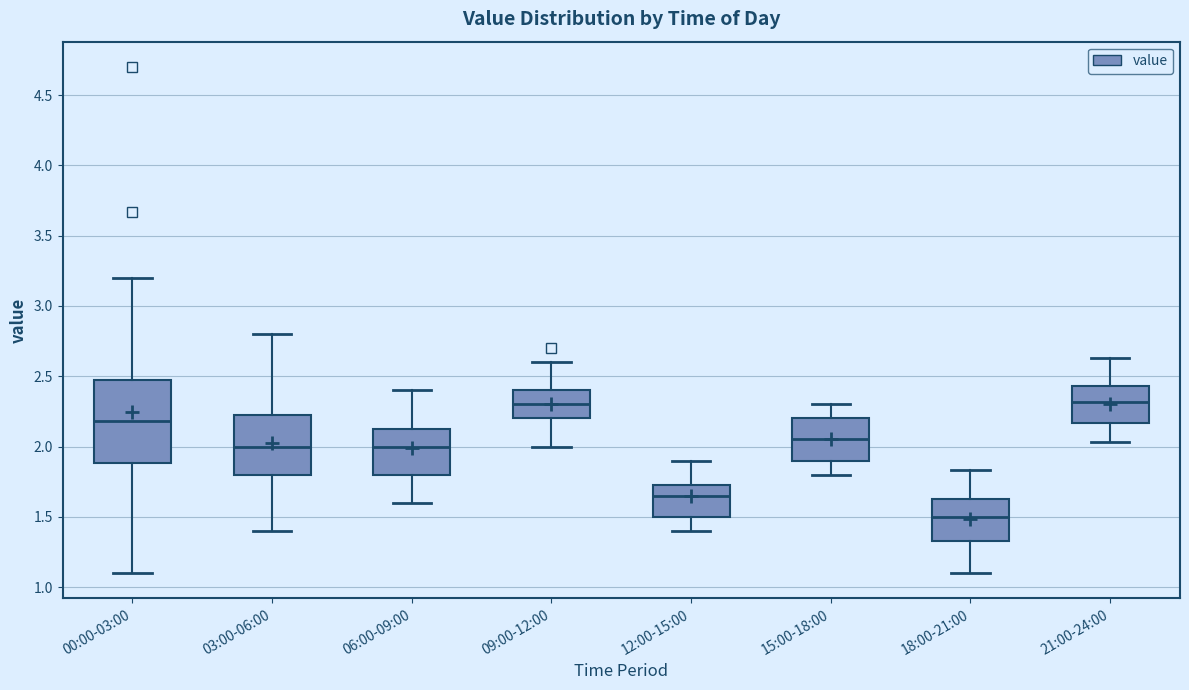

Reading left to right, read every box against the y-axis: the position of its median line, the range the box covers, and the ends of its whiskers. The values are not printed on the chart, so give them approximately, as read against the axis.

00:00-03:00: median 2.20, box 1.90 to 2.45, whiskers 1.10 to 3.20
03:00-06:00: median 2.00, box 1.80 to 2.25, whiskers 1.40 to 2.80
06:00-09:00: median 2.00, box 1.80 to 2.15, whiskers 1.60 to 2.40
09:00-12:00: median 2.30, box 2.20 to 2.40, whiskers 2.00 to 2.60
12:00-15:00: median 1.65, box 1.50 to 1.75, whiskers 1.40 to 1.90
15:00-18:00: median 2.05, box 1.90 to 2.20, whiskers 1.80 to 2.30
18:00-21:00: median 1.50, box 1.35 to 1.65, whiskers 1.10 to 1.85
21:00-24:00: median 2.30, box 2.15 to 2.45, whiskers 2.05 to 2.65